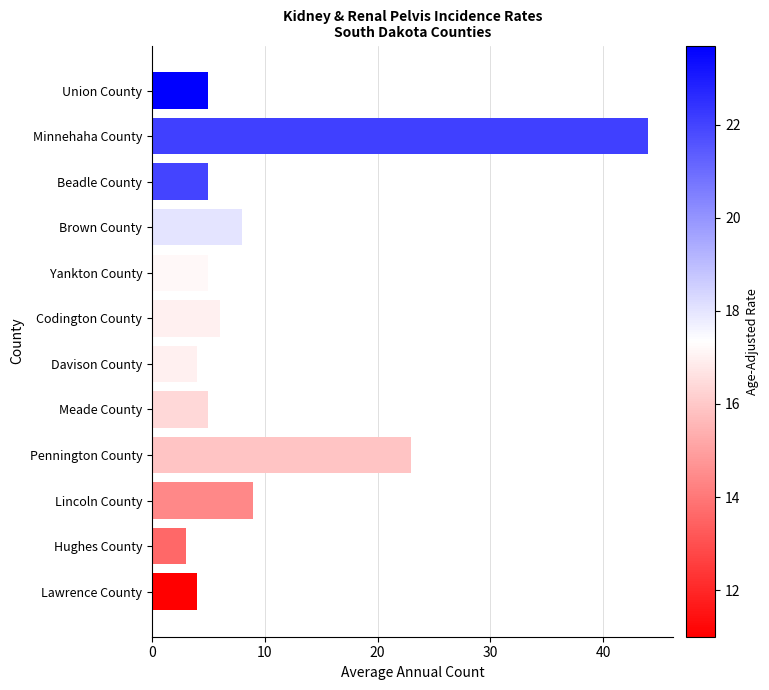

What is the greatest value displayed?

44